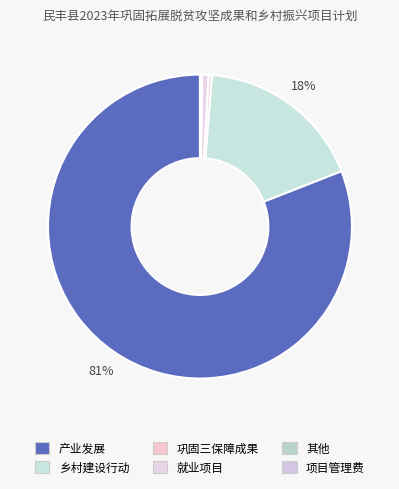

Rank the categories by value from highest to lowest.

产业发展, 乡村建设行动, 就业项目, 巩固三保障成果, 项目管理费, 其他